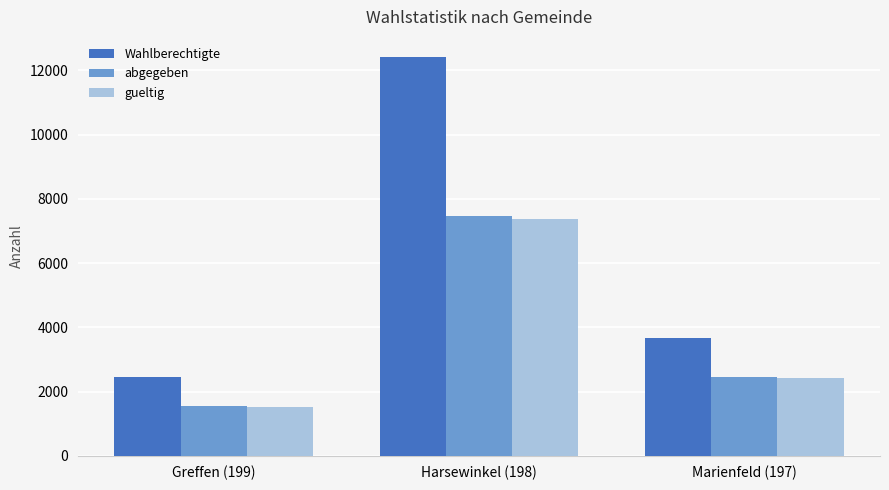

Which series changed the most between Harsewinkel (198) and Marienfeld (197)?

Wahlberechtigte